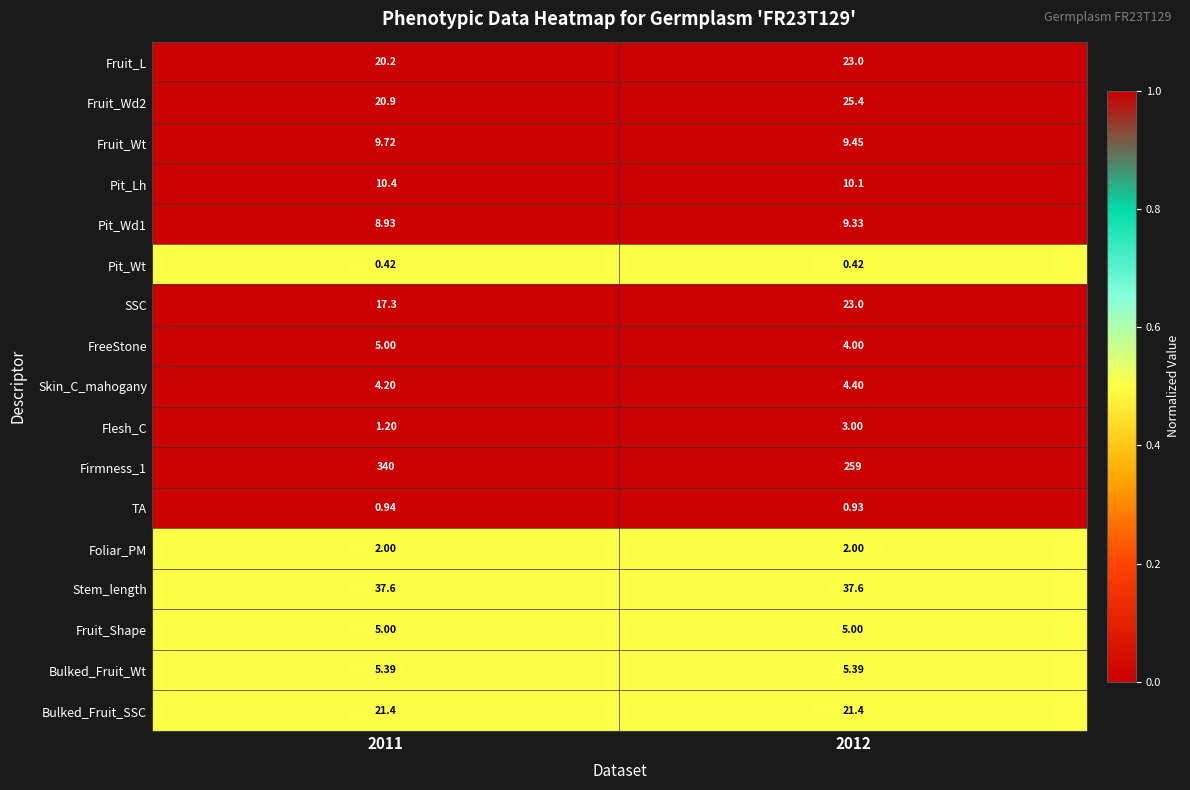

At which category is the sum across all series the highest?

2011